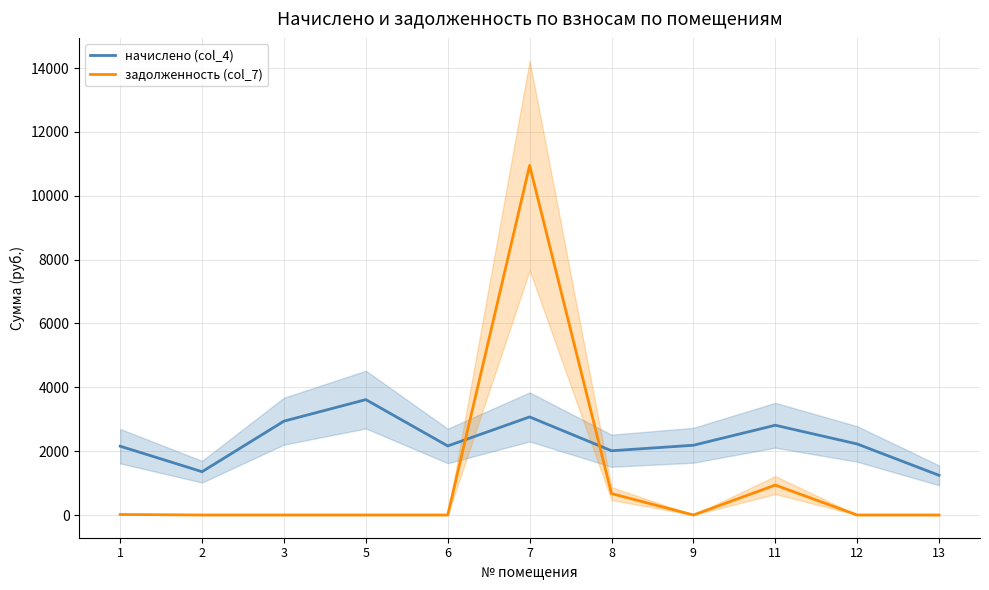

How many positive values does the задолженность (col_7) series have?

4